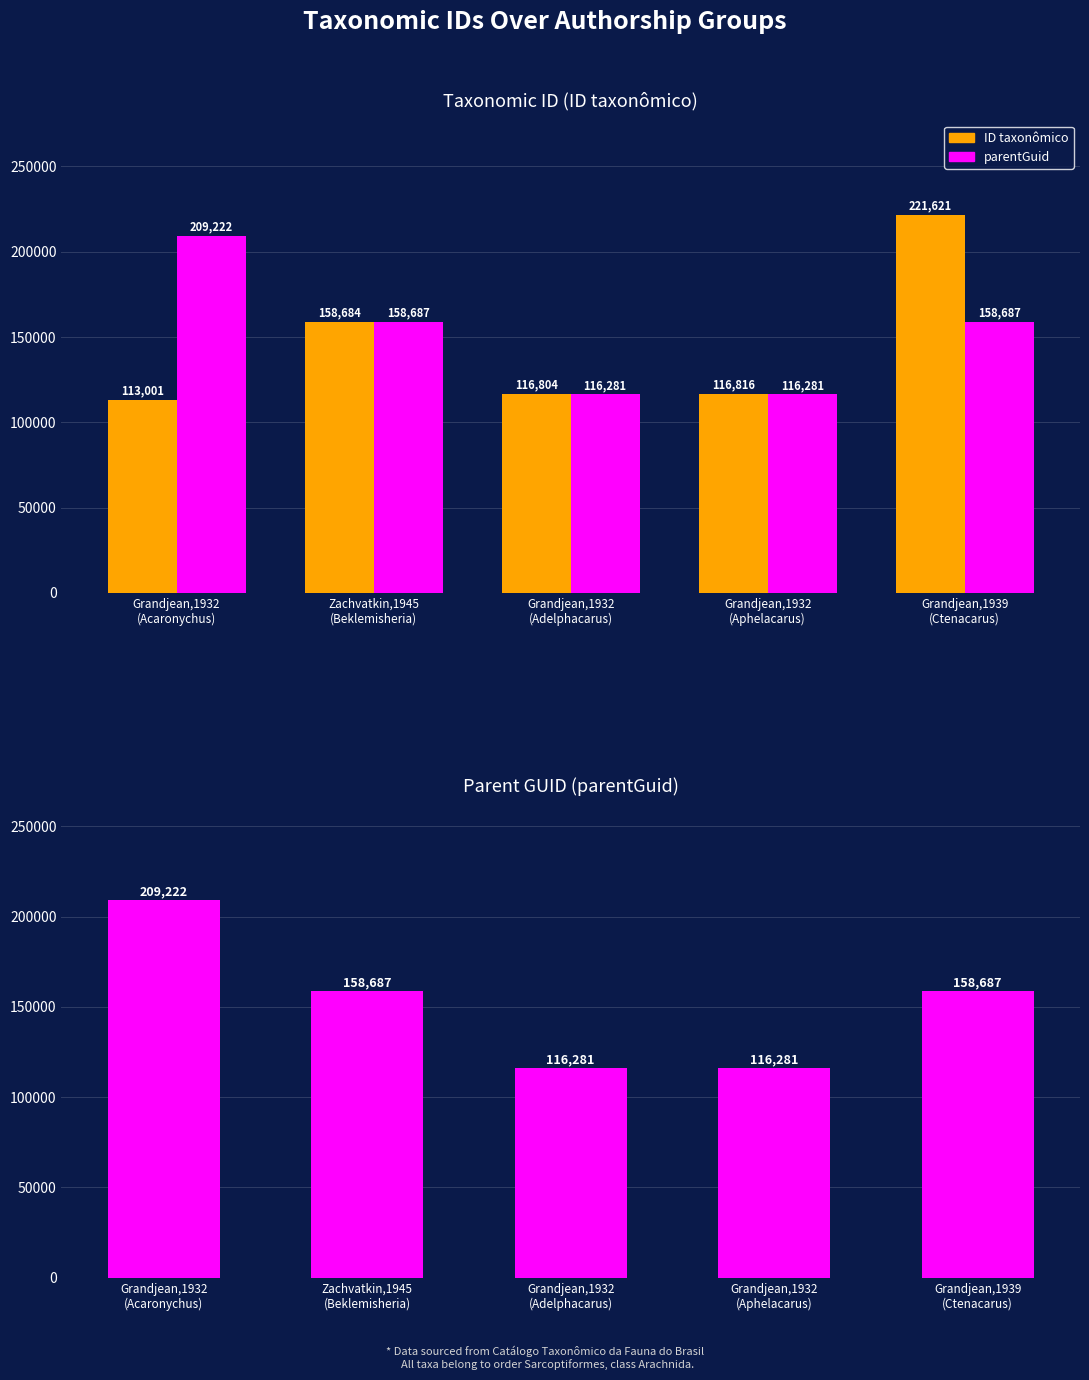

Does the chart contain stacked bars?

No